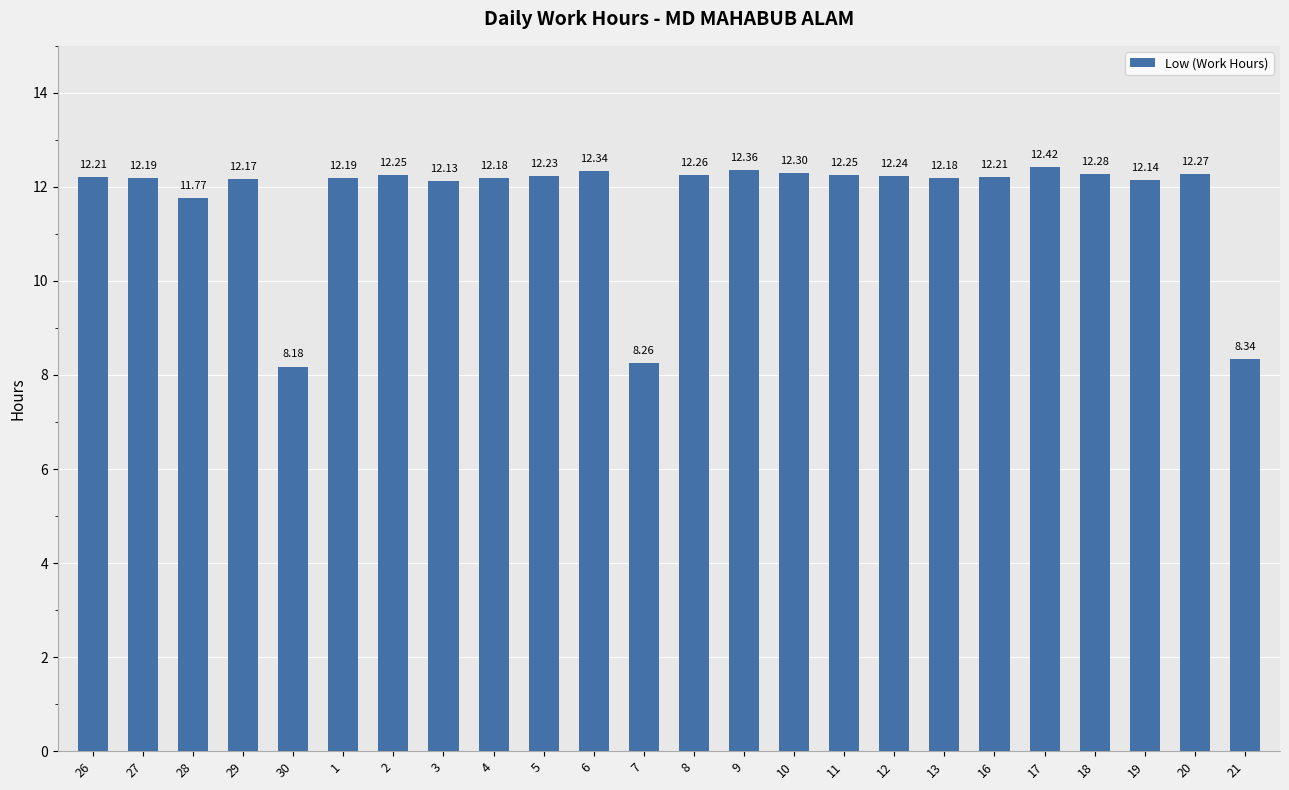

Are the bars grouped side by side (vs. stacked)?

No